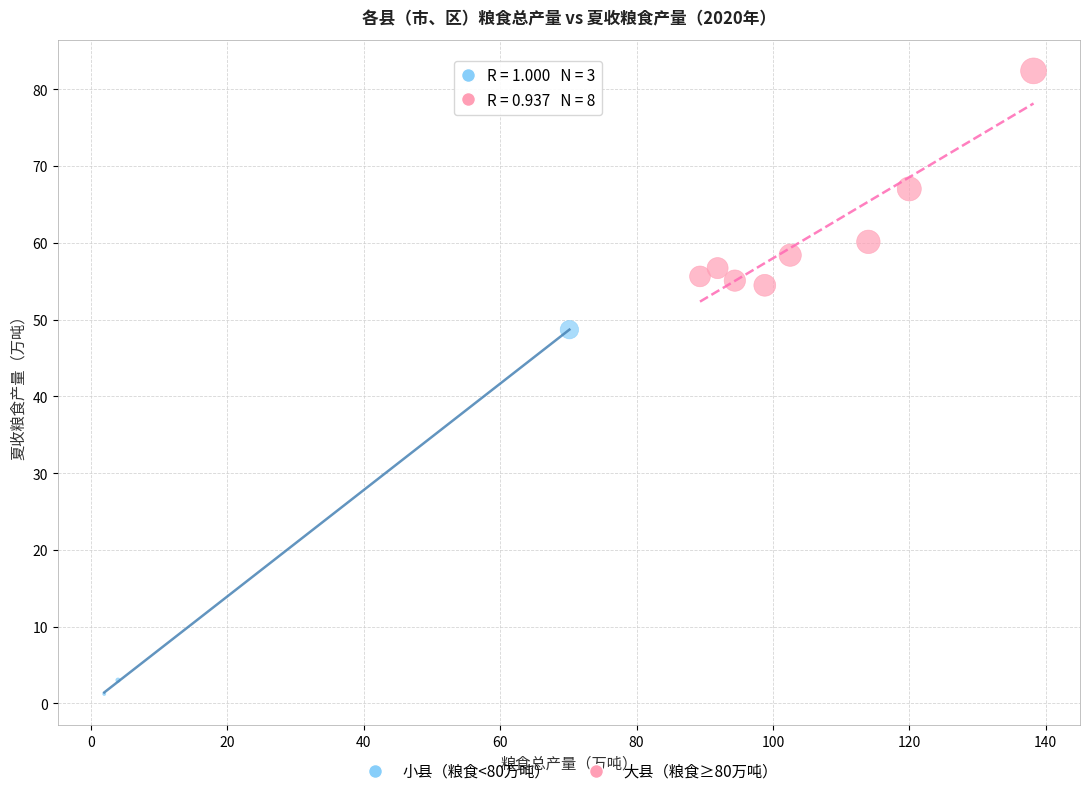

Which series reaches the maximum Y coordinate?

大县（粮食≥80万吨）